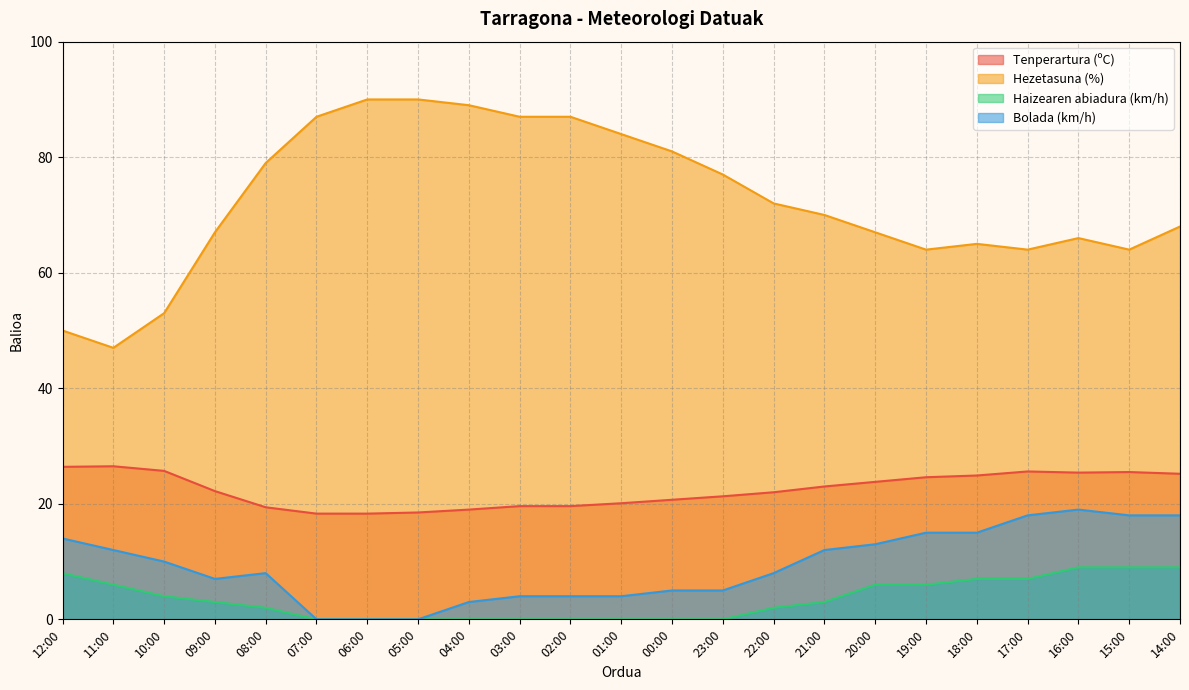

In Hezetasuna (%), how many points are lower than both neighbors (excluding endpoints)?

4